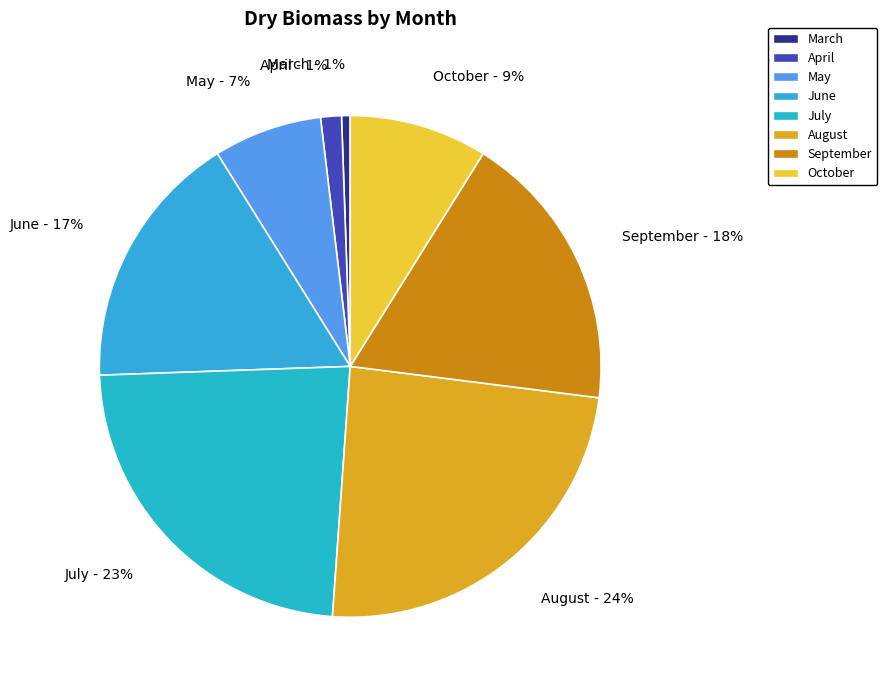

Is it true that October is 17% of the pie?

False